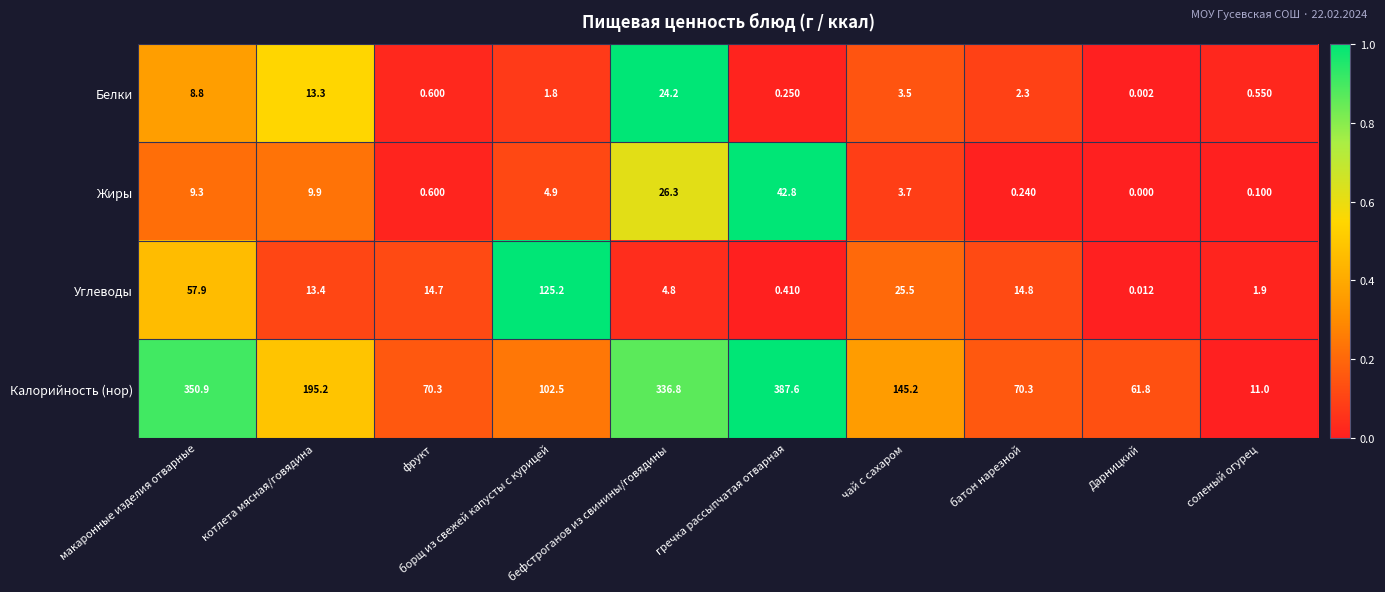

What is the maximum value shown in the chart?

387.6